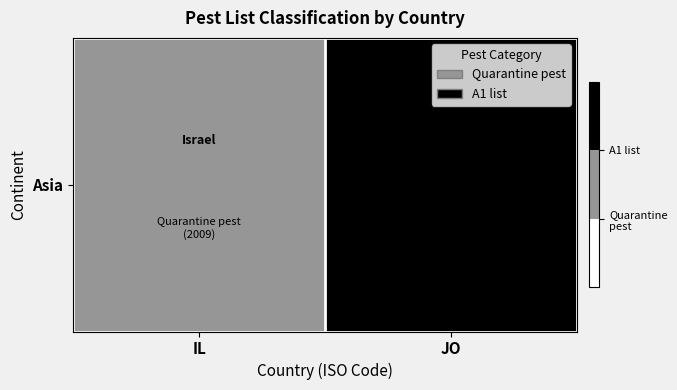

Rank the categories by value from highest to lowest.

JO, IL